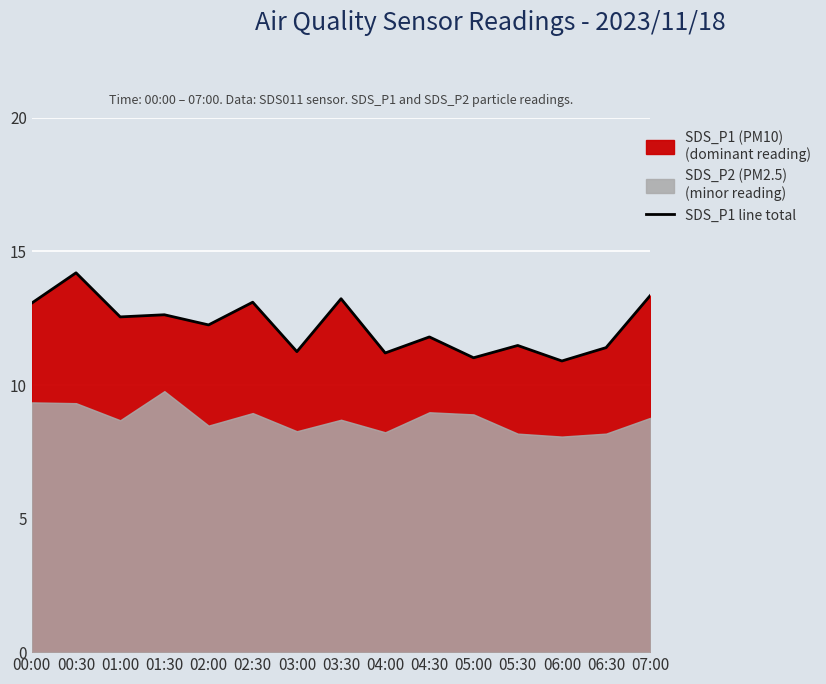

Approximately how many times larger is the value at 02:30 compared to 04:00?

1.2